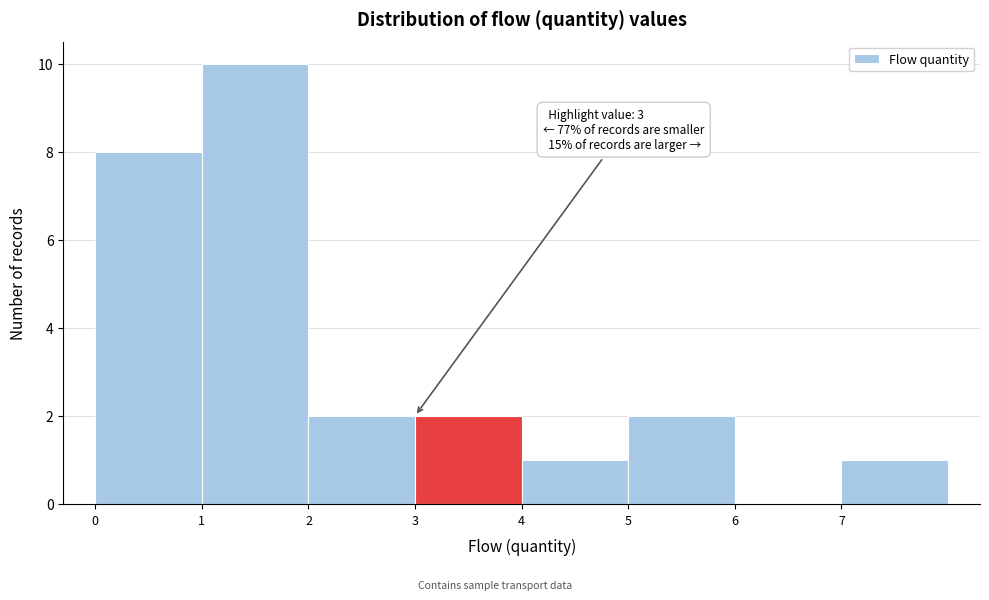

Over which range of the x-axis is the bar tallest?

1 to 2